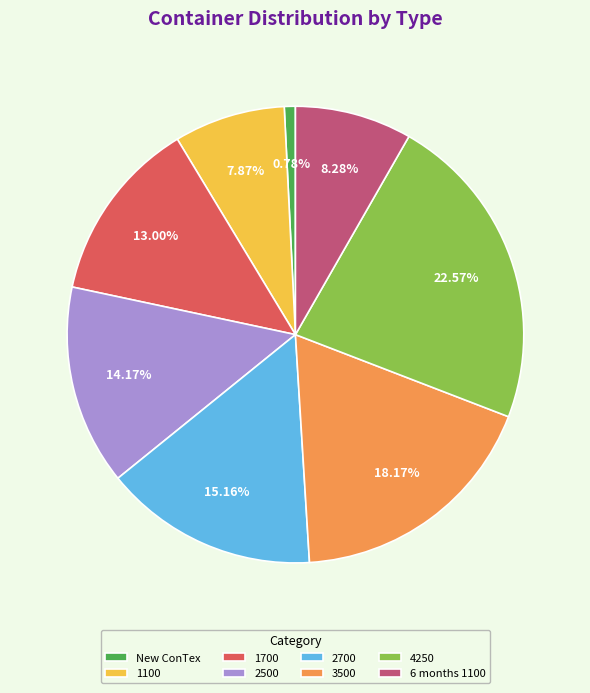

What portion of the pie excludes 1100?

92.1%